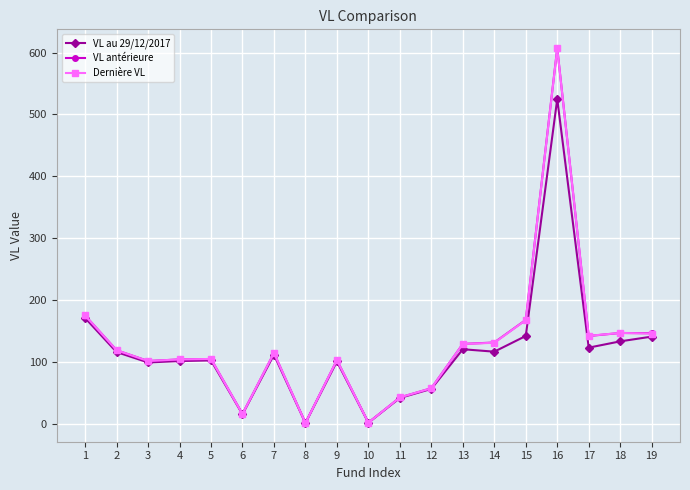

True or false: VL au 29/12/2017 has more than 1 points higher than both neighbors.

True